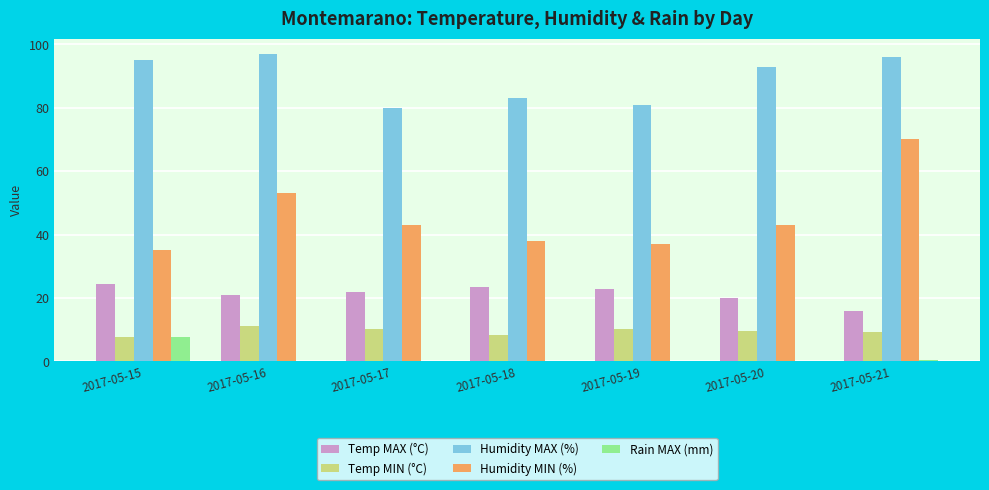

Which series has the largest range (max minus min)?

Humidity MIN (%)